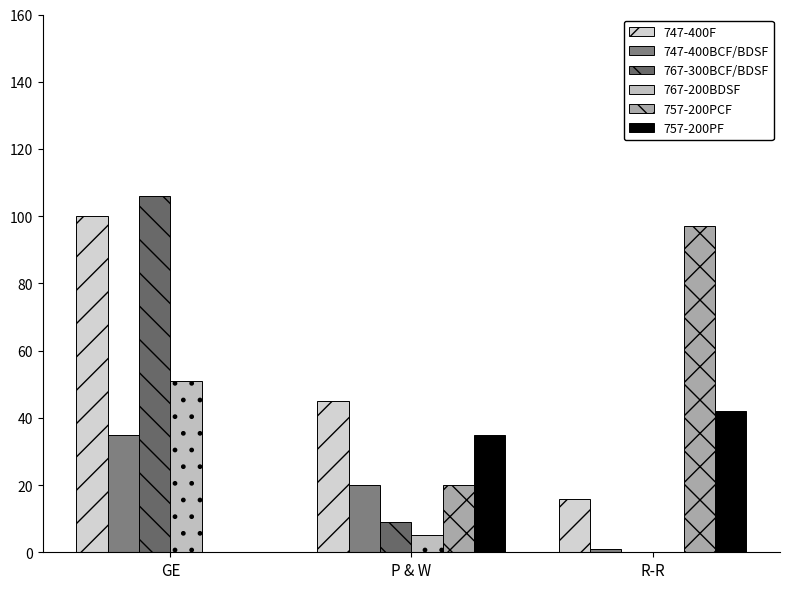

How many groups of bars are there?

3